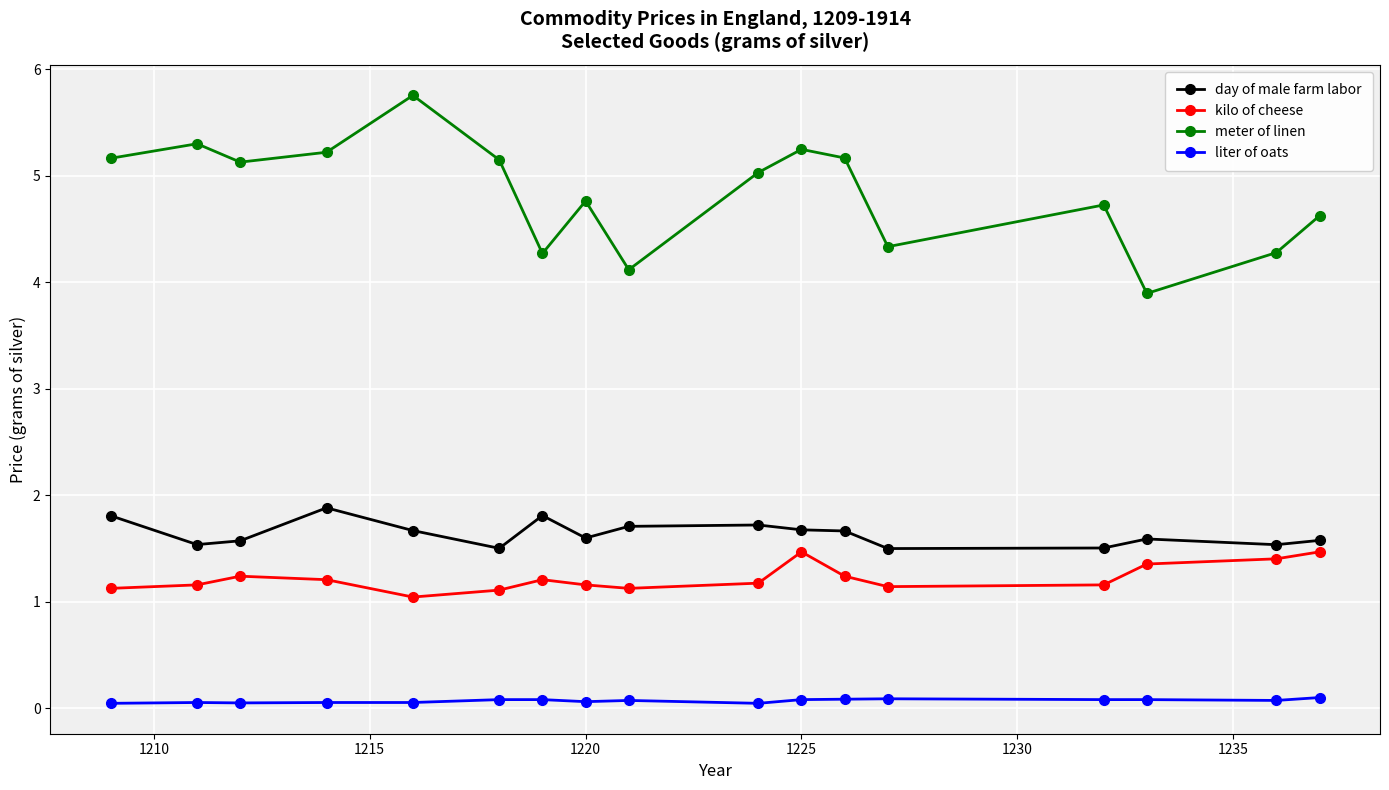

What is the maximum value for day of male farm labor?

1.9